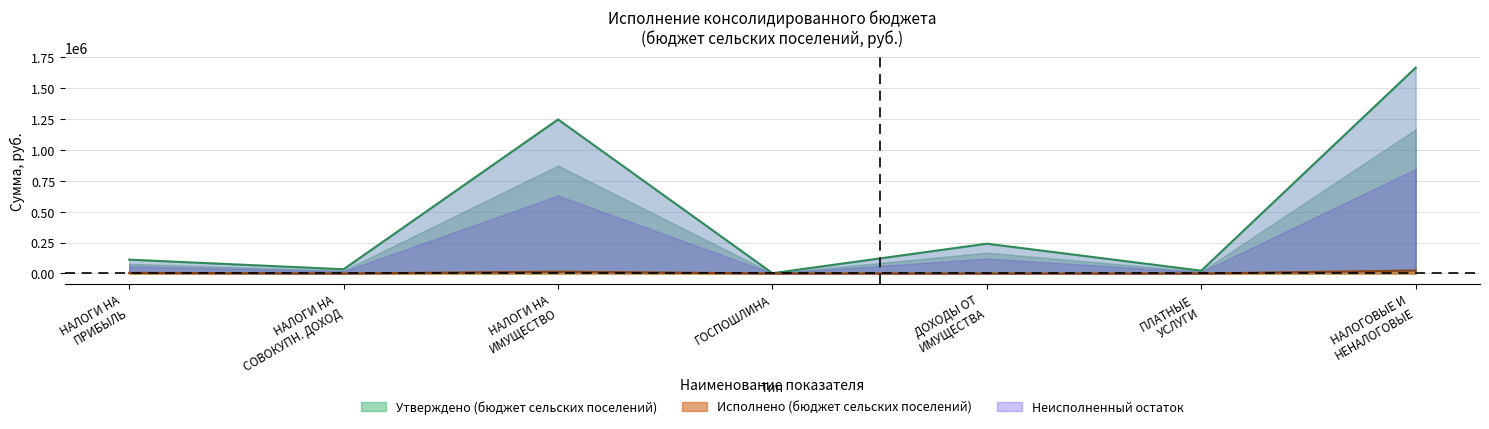

Which category has the lowest value in the Исполнено (бюджет сельских поселений) series?

НАЛОГИ НА СОВОКУПН. ДОХОД